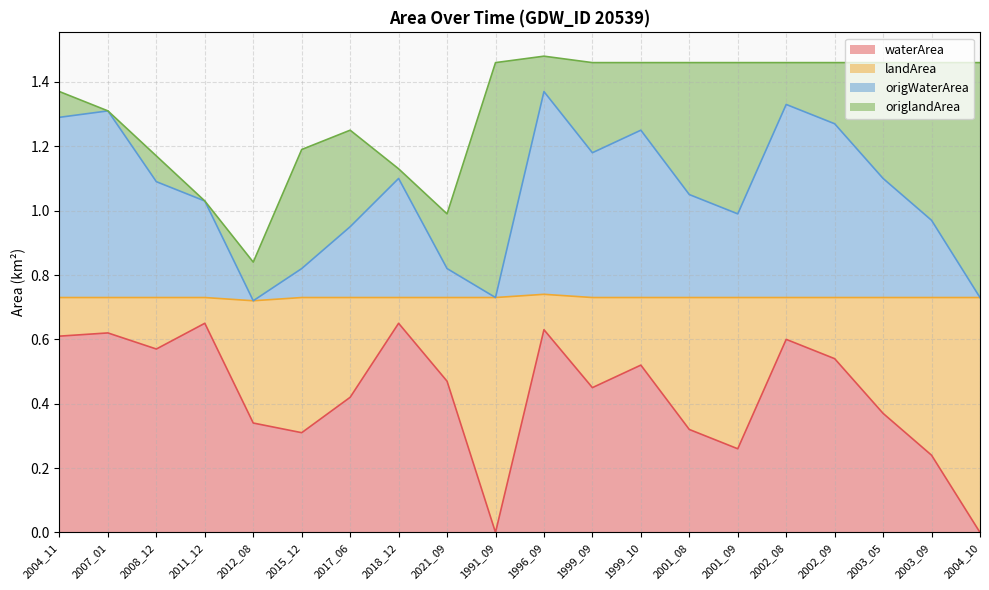

Where is the first local minimum for origWaterArea?

2012_08